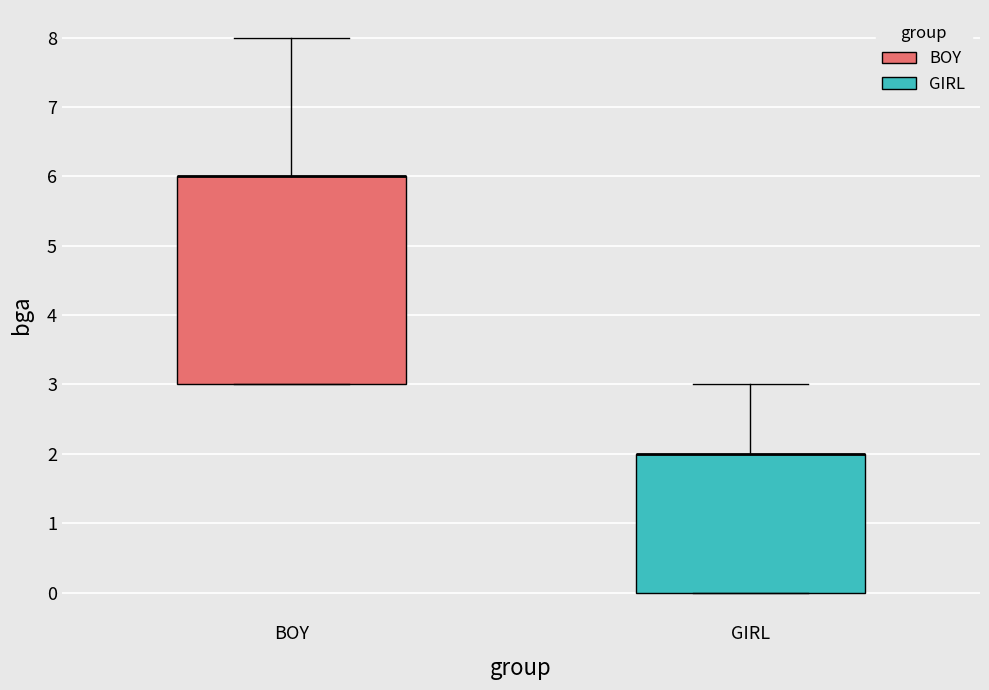

Reading left to right, transcribe this box plot: for each box, give where its median line is, the range the box spans, and where its two whiskers end, as read against the y-axis. The values are not printed on the chart, so give them approximately, as read against the axis.

BOY: median 6 (drawn on the box's upper edge), box 3 to 6, whiskers 3 to 8
GIRL: median 2 (drawn on the box's upper edge), box 0 to 2, whiskers 0 to 3